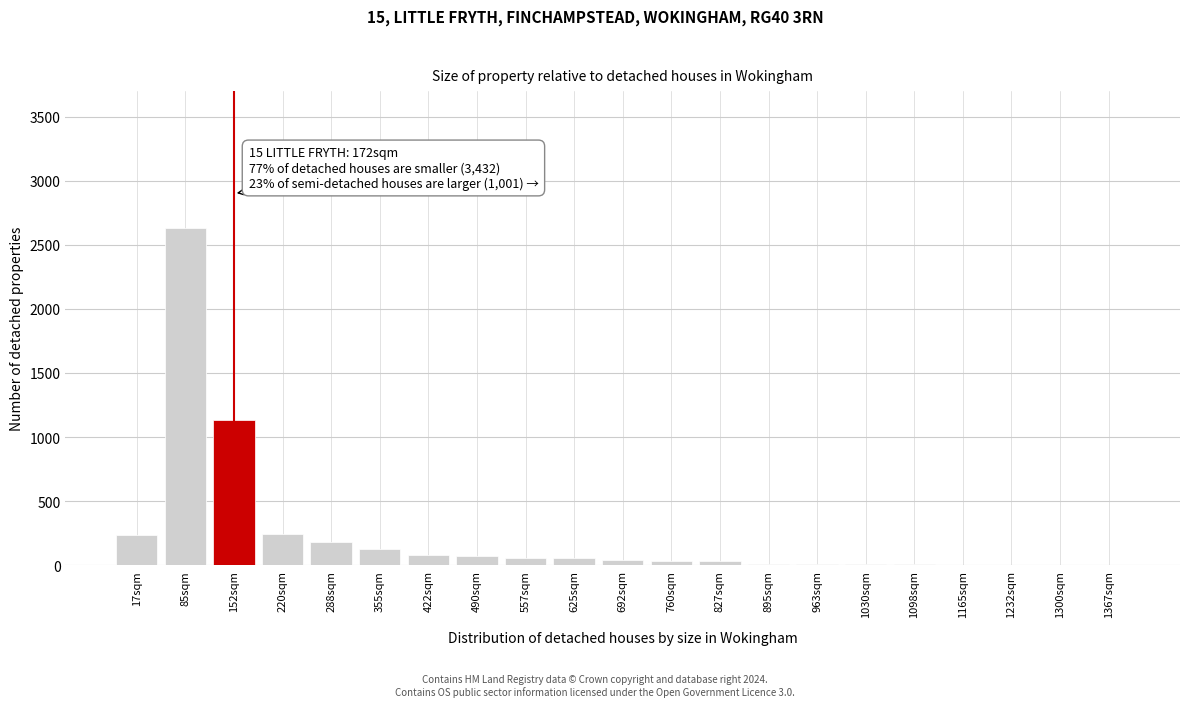

What is the greatest value displayed?

2630